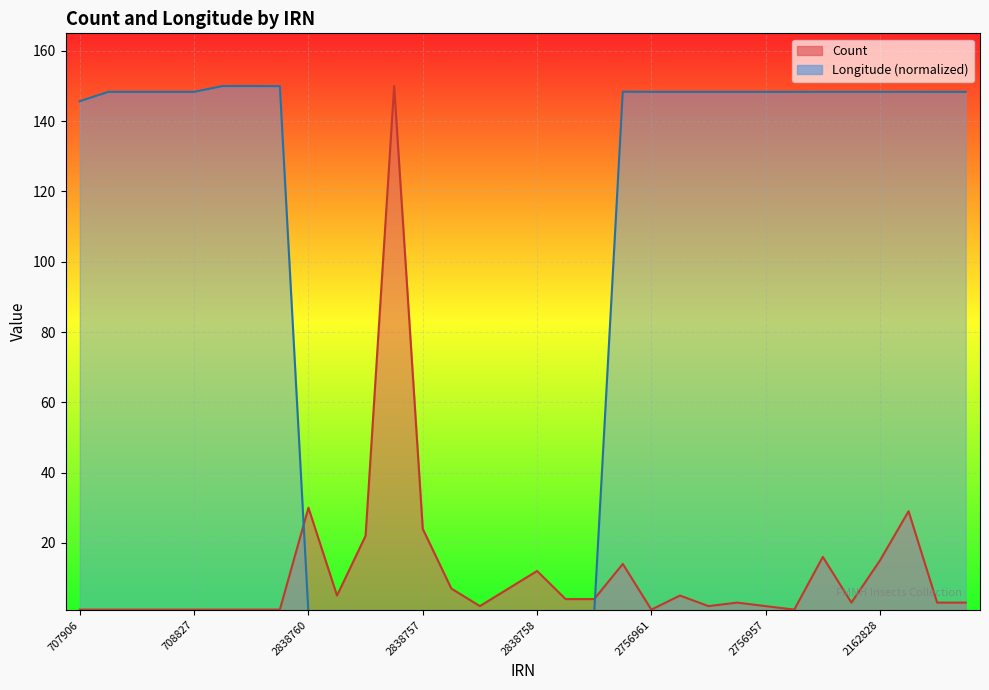

The value of Longitude at 708825 is 148.3. True or false?

True